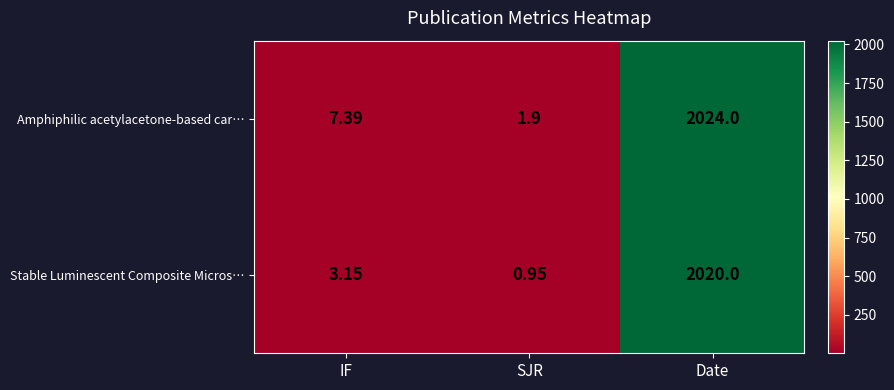

At which category is the sum across all series the highest?

Date